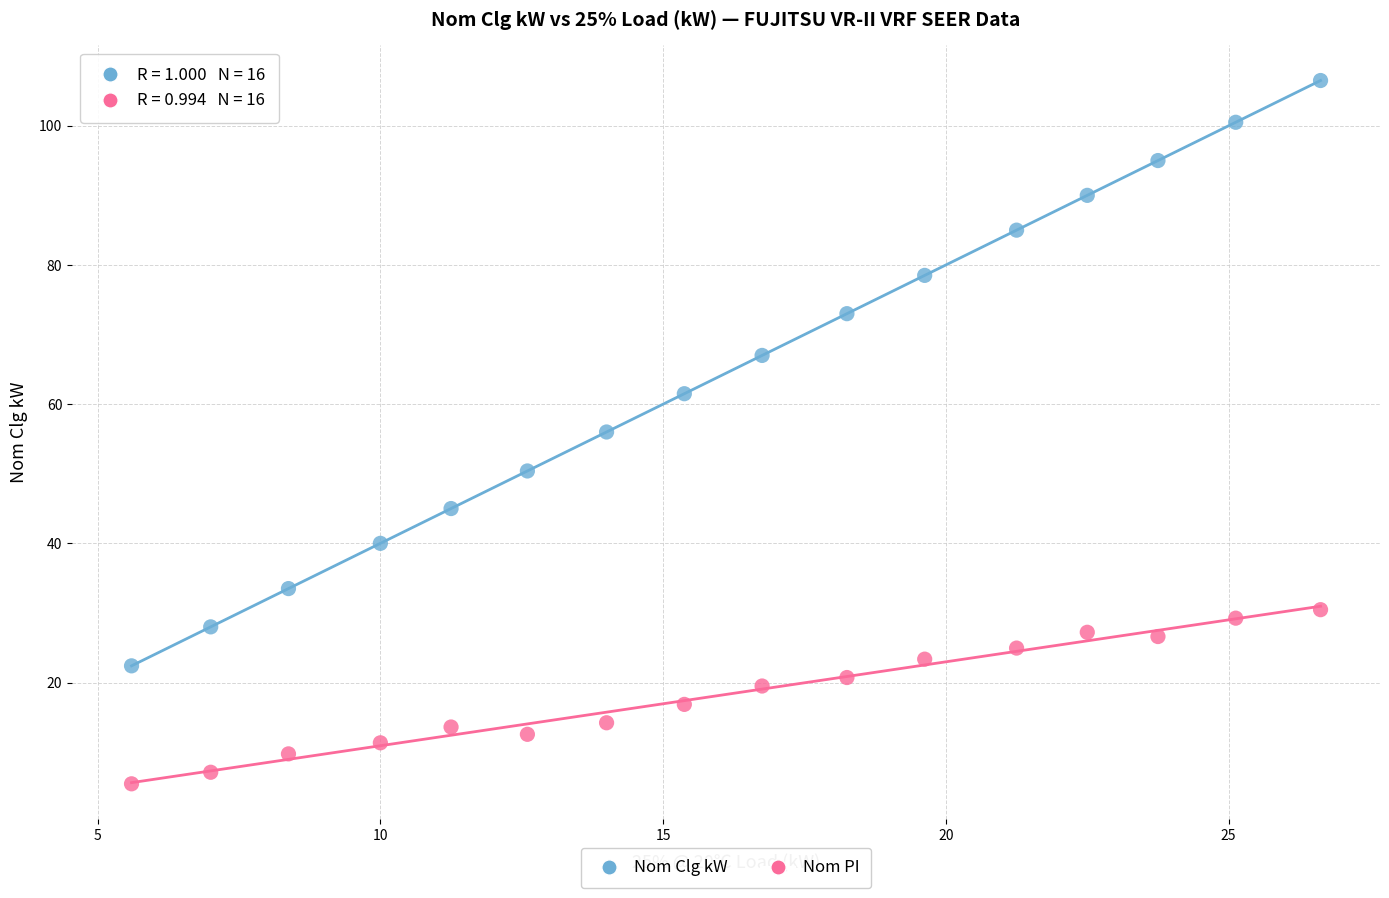

Across all data points, what is the range of X values (max minus min)?

21.0